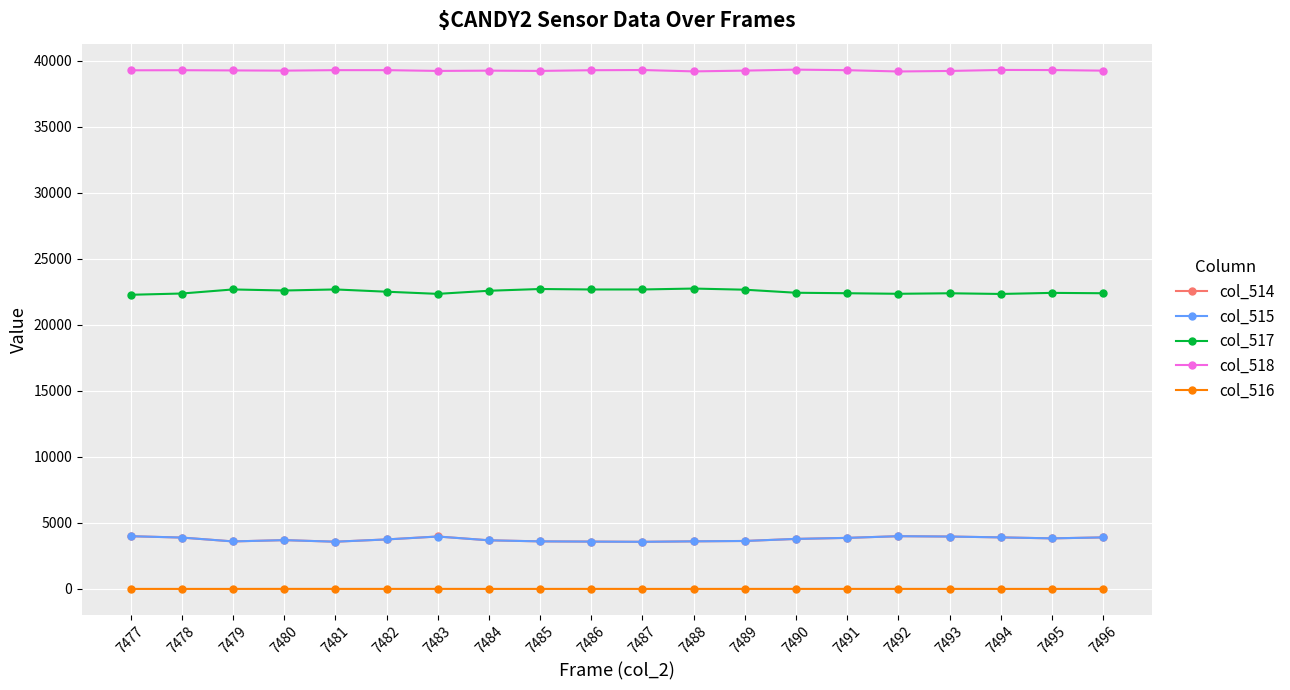

True or false: col_518 has more than 1 interior local peaks.

True